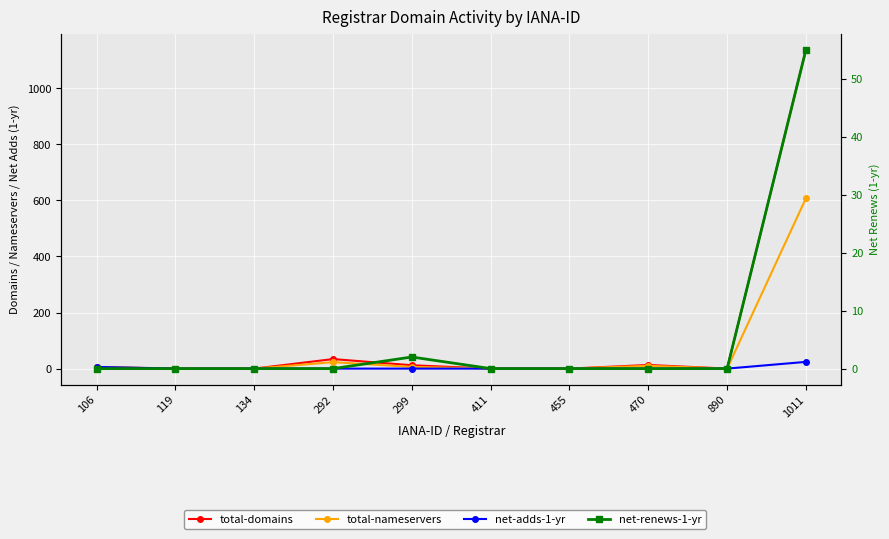

Which series has the largest total across all categories?

total-domains